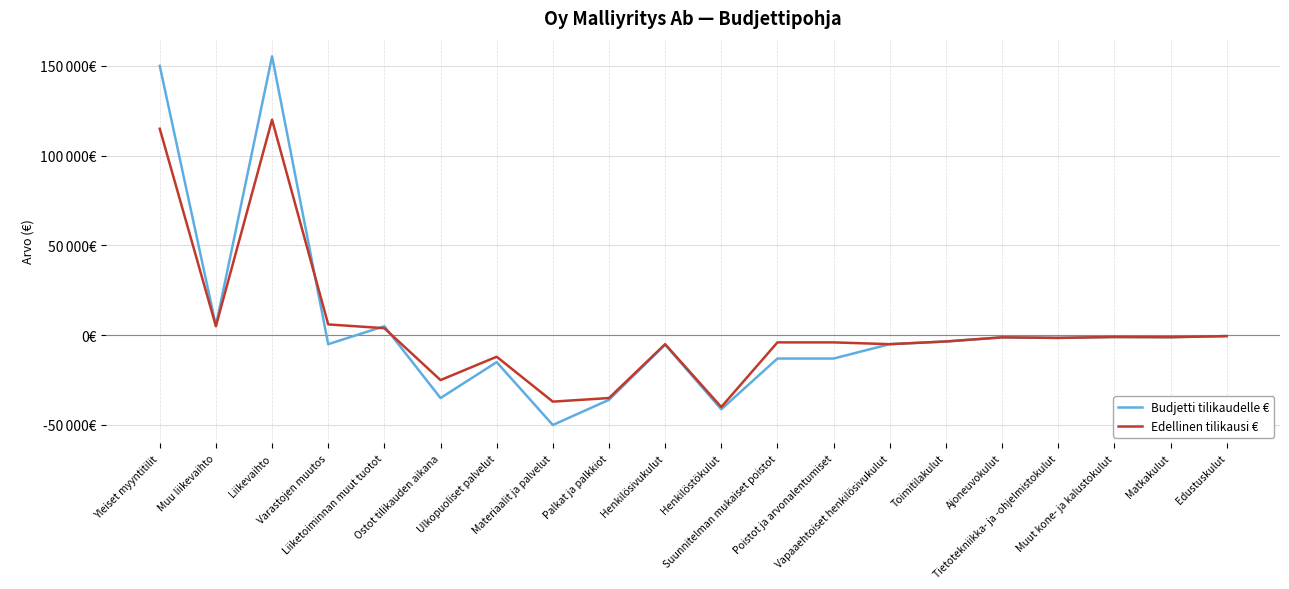

At which category is the sum across all series the highest?

Liikevaihto